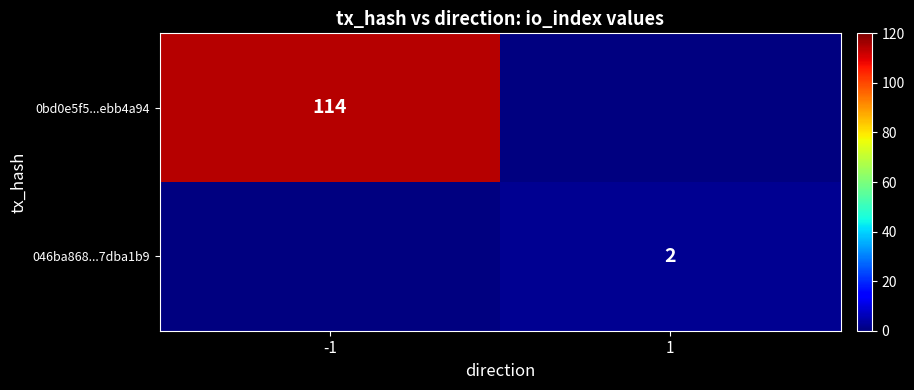

True or false: 0bd0e5f5...ebb4a94 has a value of 114 at -1.

True